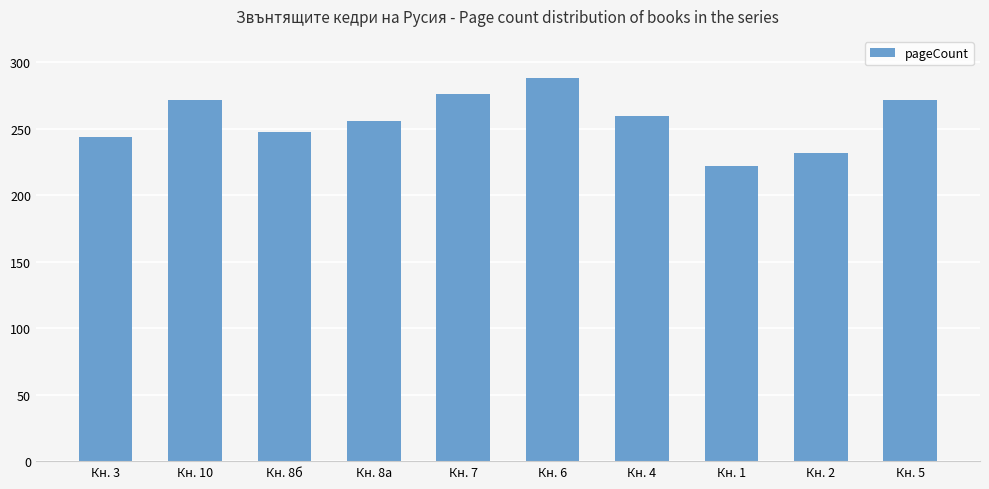

Are the bars grouped side by side (vs. stacked)?

No